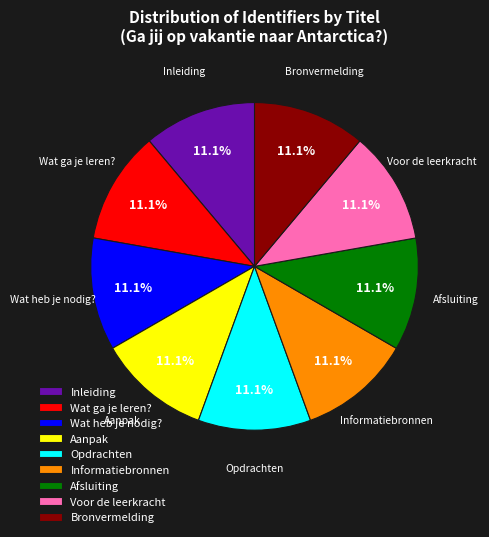

Is there any slice that represents more than half of the pie?

No